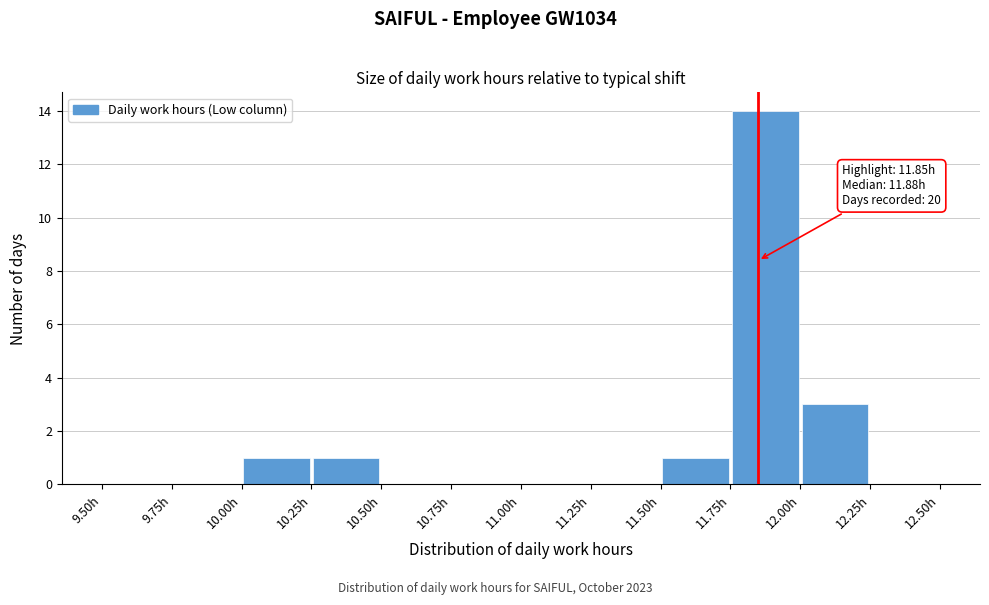

Which range on the x-axis has the tallest bar?

11.75 to 12.00